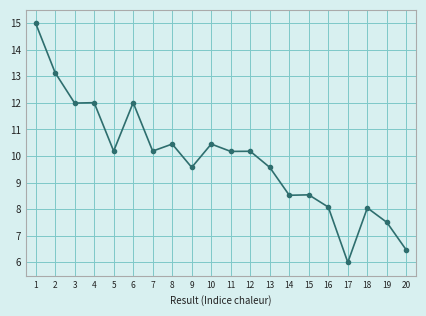

Is it true that the value at 12 is 10.2?

True